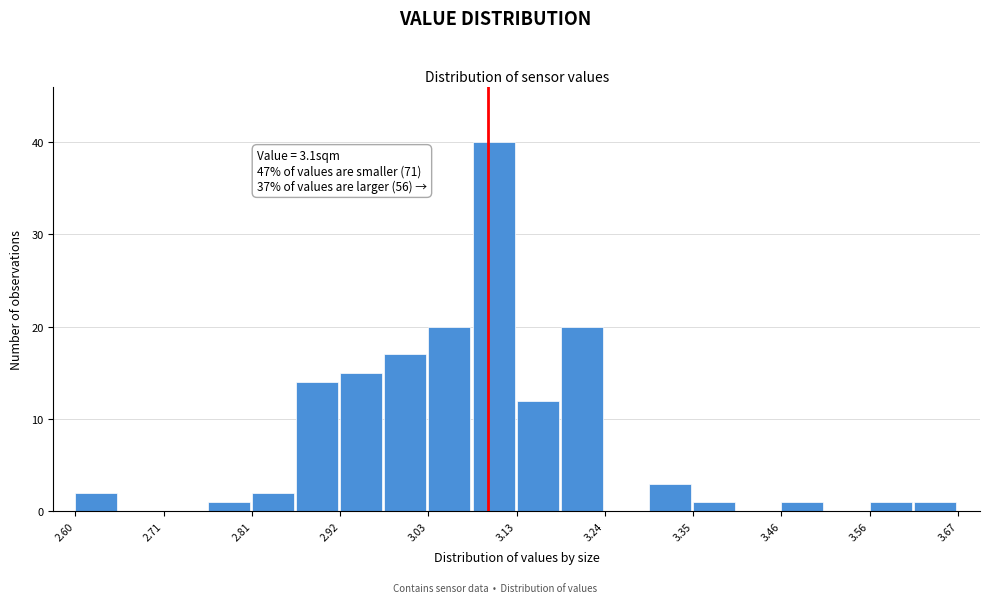

Read against the x-axis, roughly where is the centre of the tallest bar?

3.10